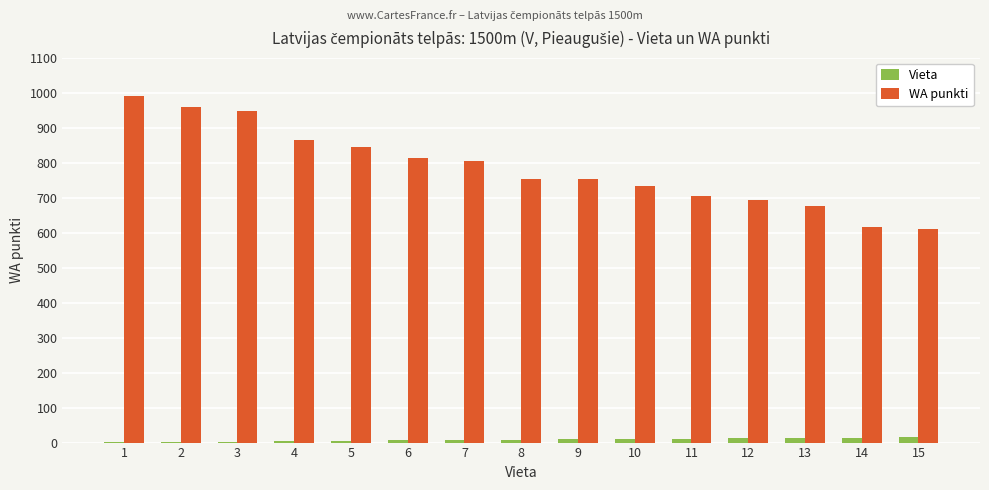

Does the chart contain stacked bars?

No